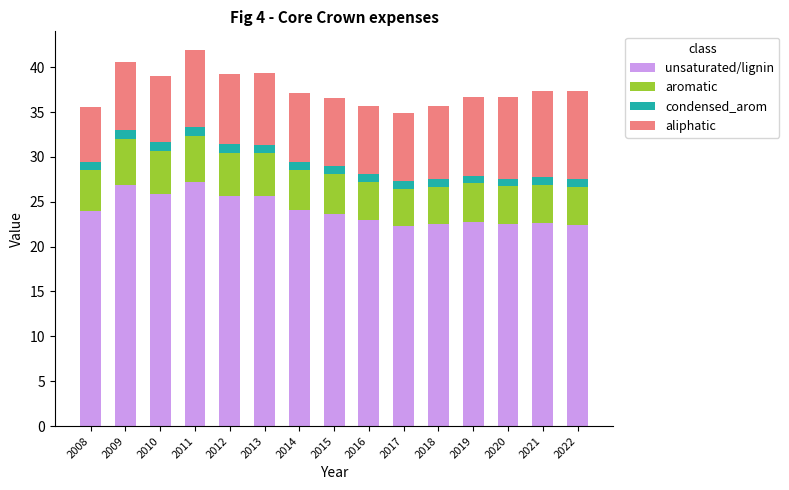

Is it true that unsaturated/lignin equals 15.3 at 2012?

False